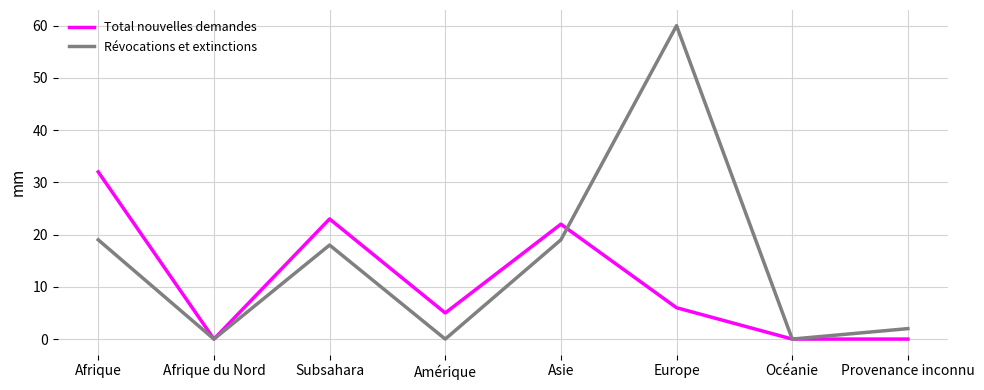

At which label does Révocations et extinctions reach its peak?

Europe